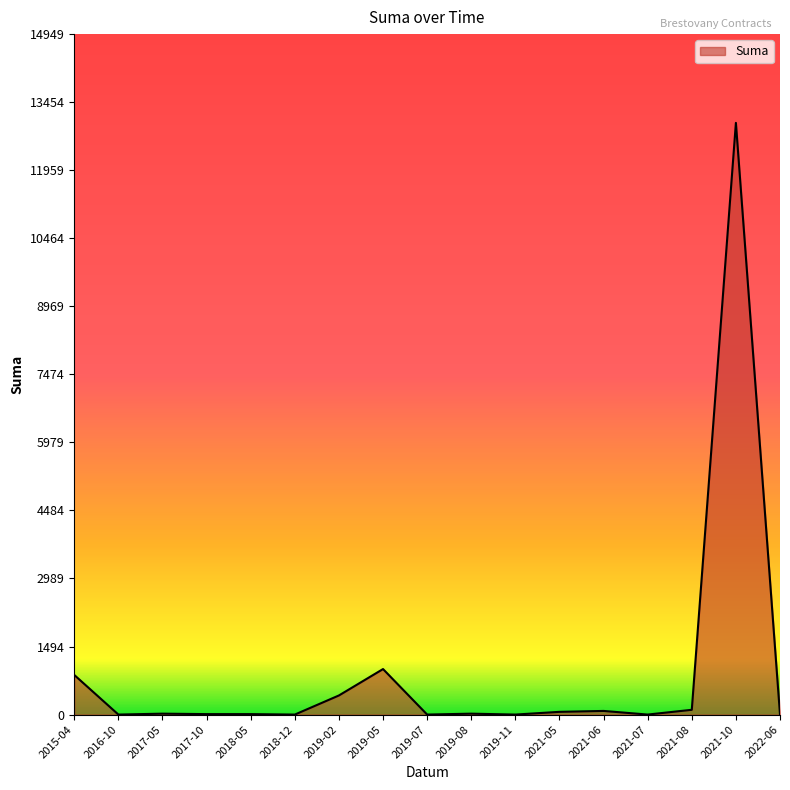

What is the maximum value shown in the chart?

13000